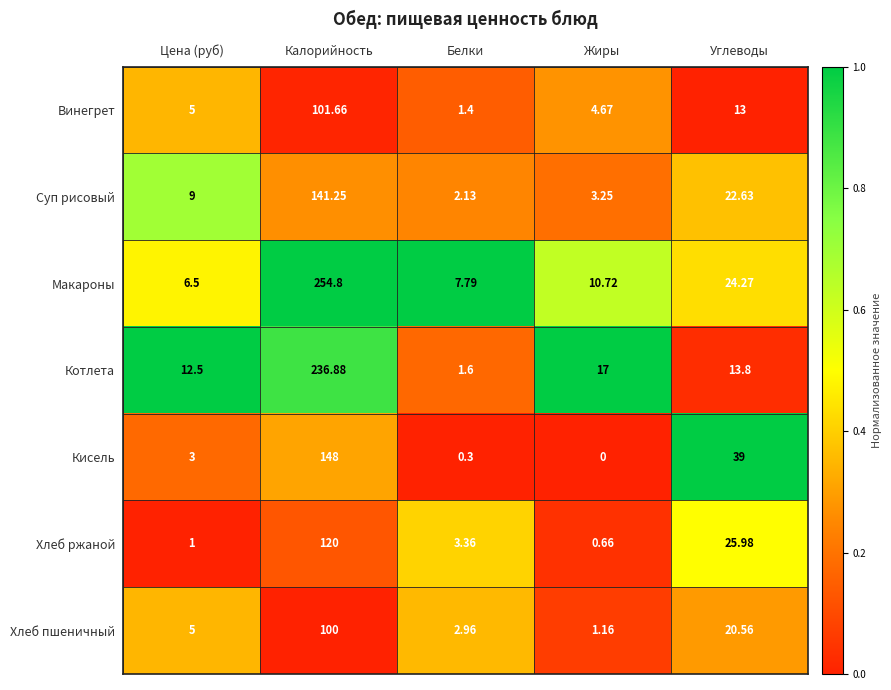

Between Цена (руб) and Калорийность, which series saw the biggest shift?

Макароны